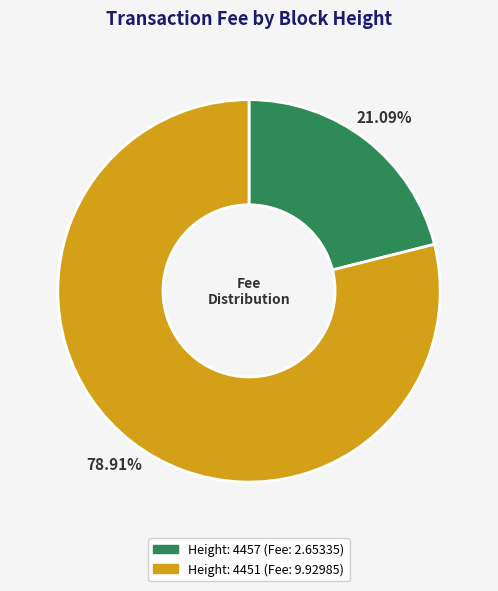

Is there any slice that represents more than half of the pie?

Yes